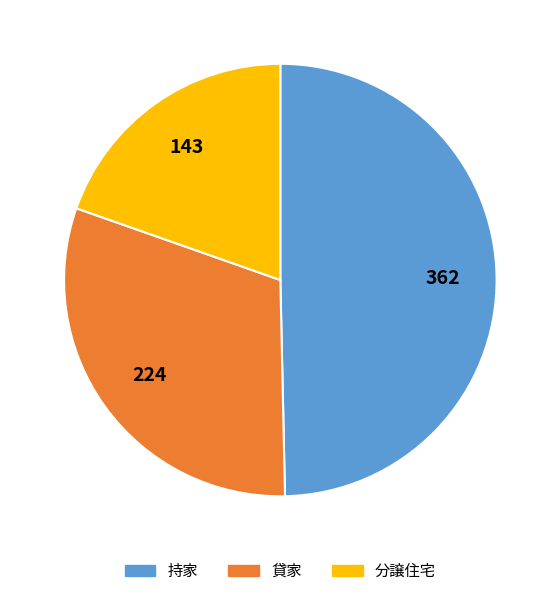

Does any single category account for the majority?

No